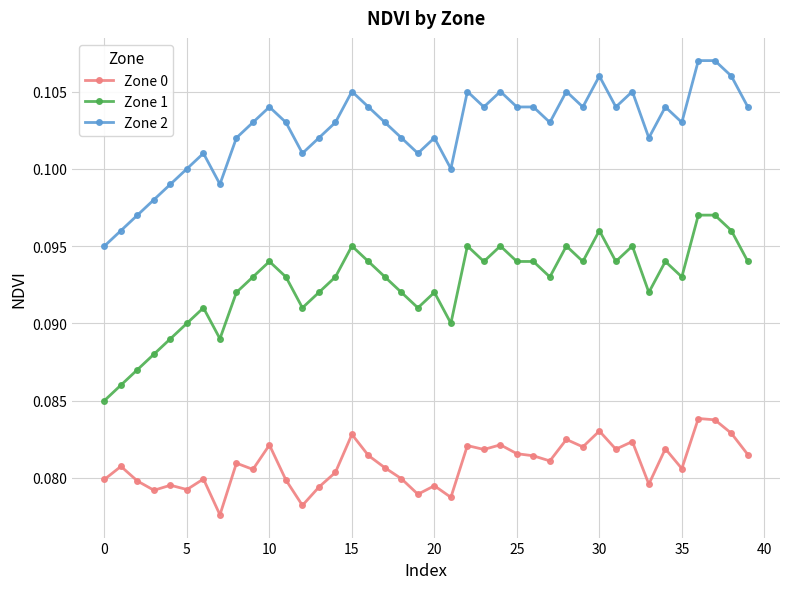

Does the chart display data point markers on the line(s)?

Yes